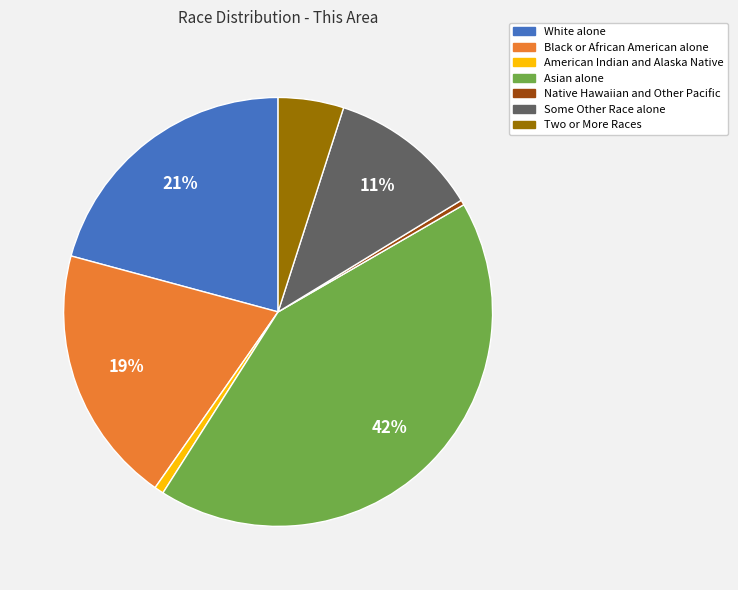

Between American Indian and Alaska Native and White alone, which is larger?

White alone